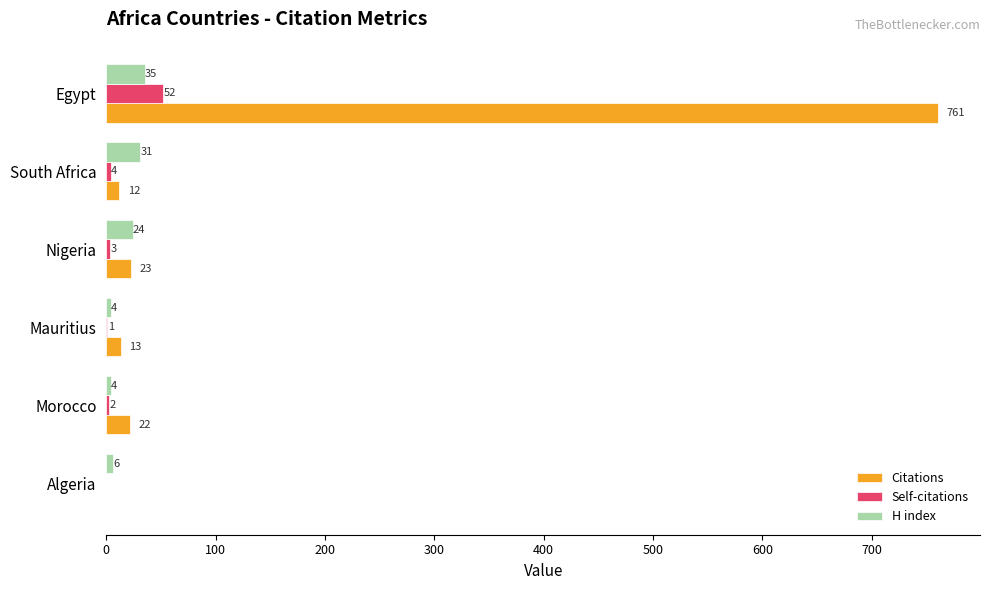

What is the sum of all Self-citations values?

62